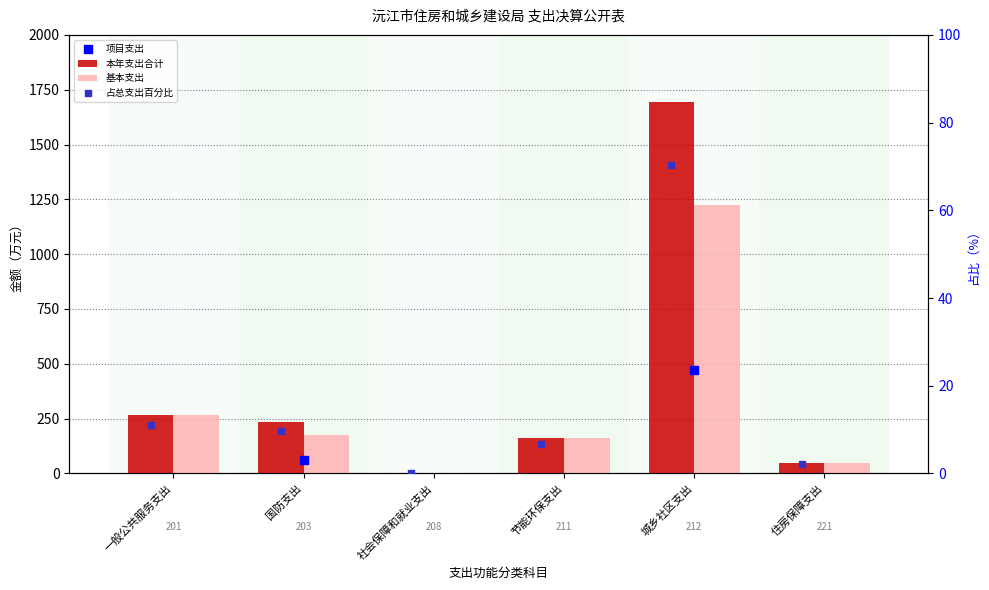

Which series has the largest total across all categories?

本年支出合计